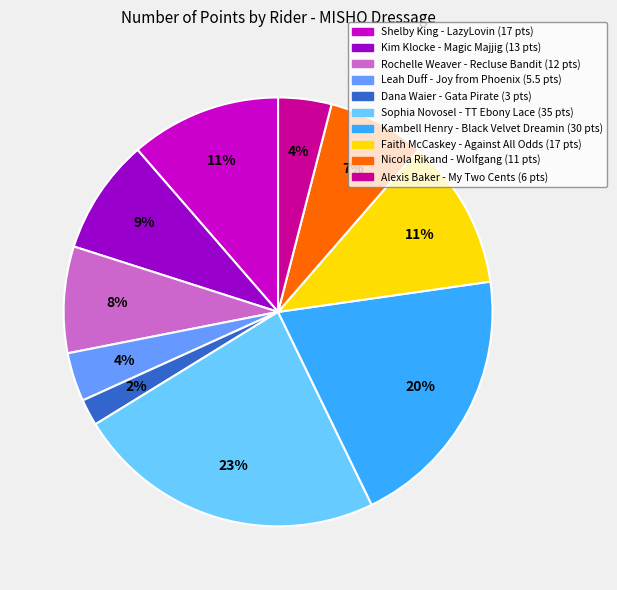

To the nearest percent, what portion does Kambell Henry - Black Velvet Dreamin represent?

20%